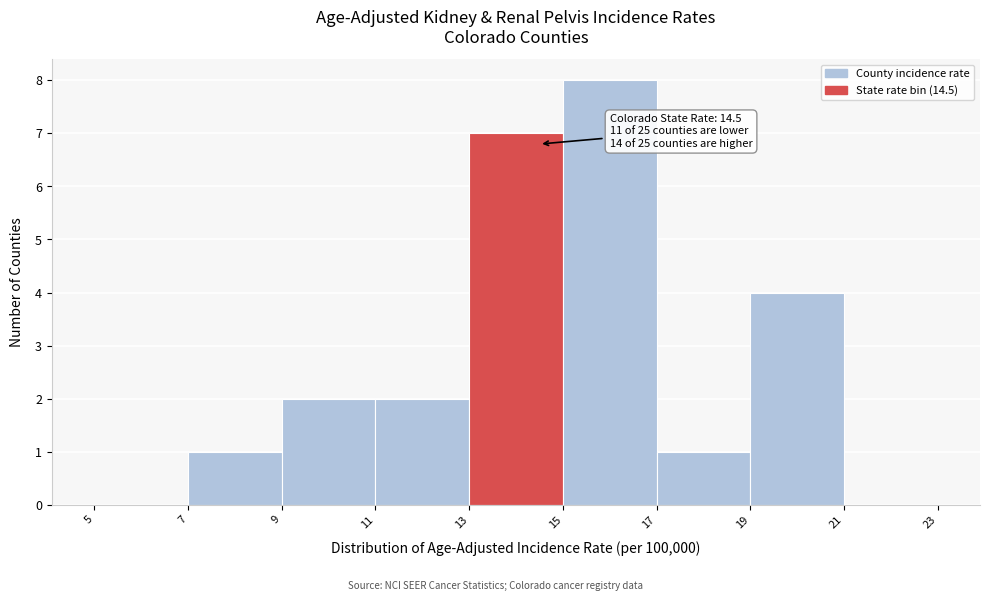

Which range on the x-axis has the tallest bar?

15 to 17